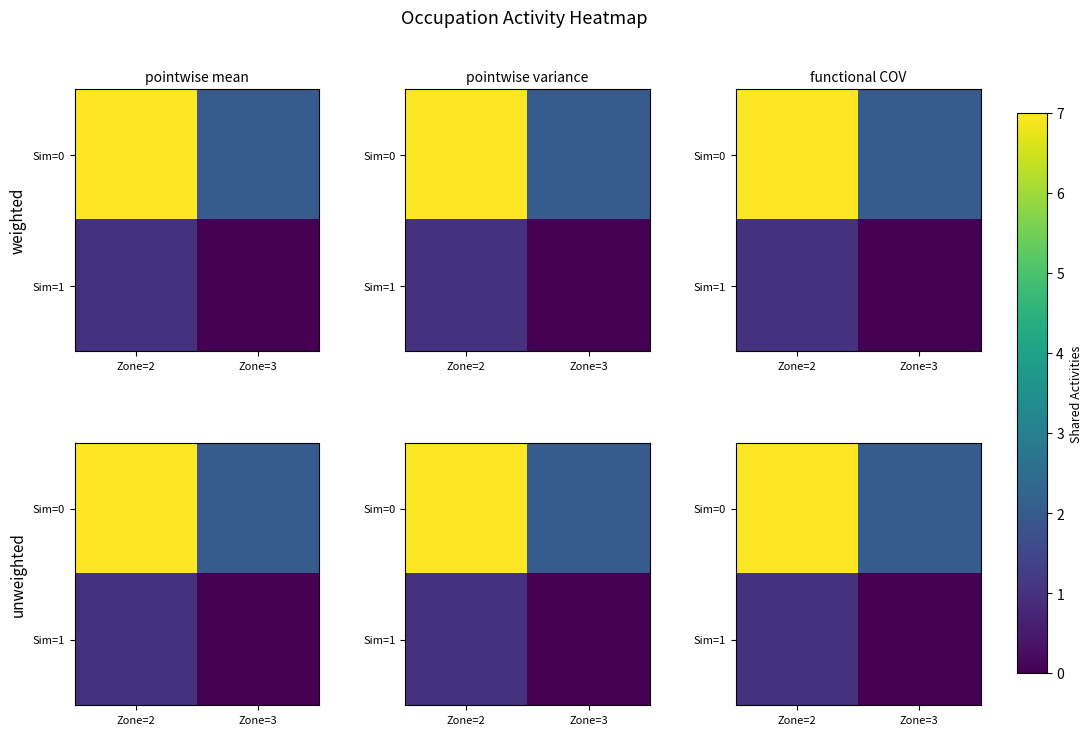

At Zone=3, list the series in order from smallest to largest.

Sim=1, Sim=0